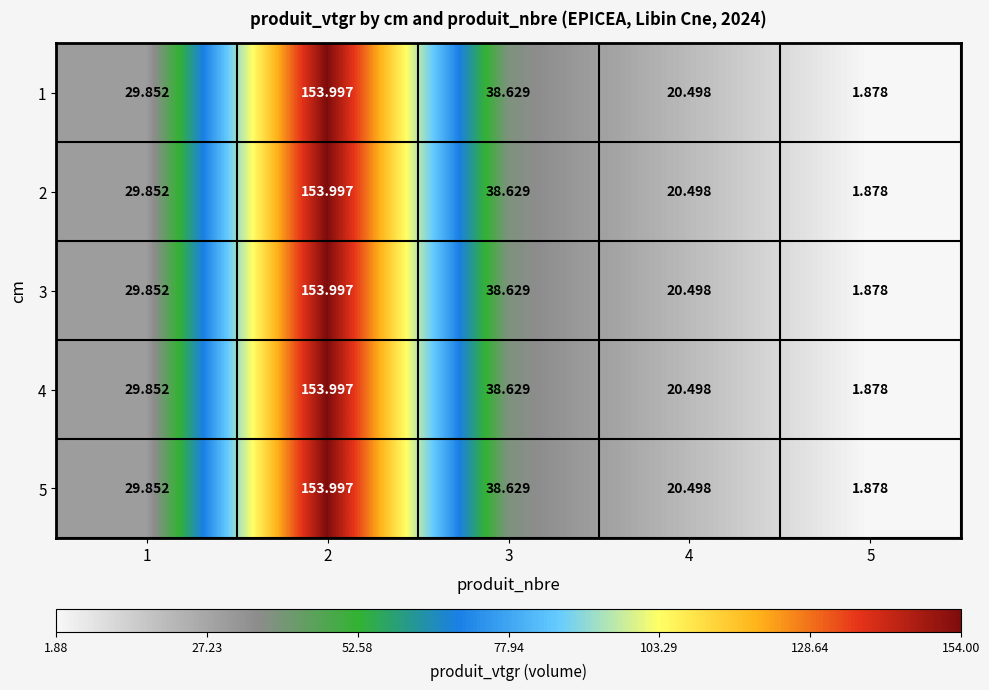

Is the value of 5 at 4 greater than the value of 4 at 3?

No